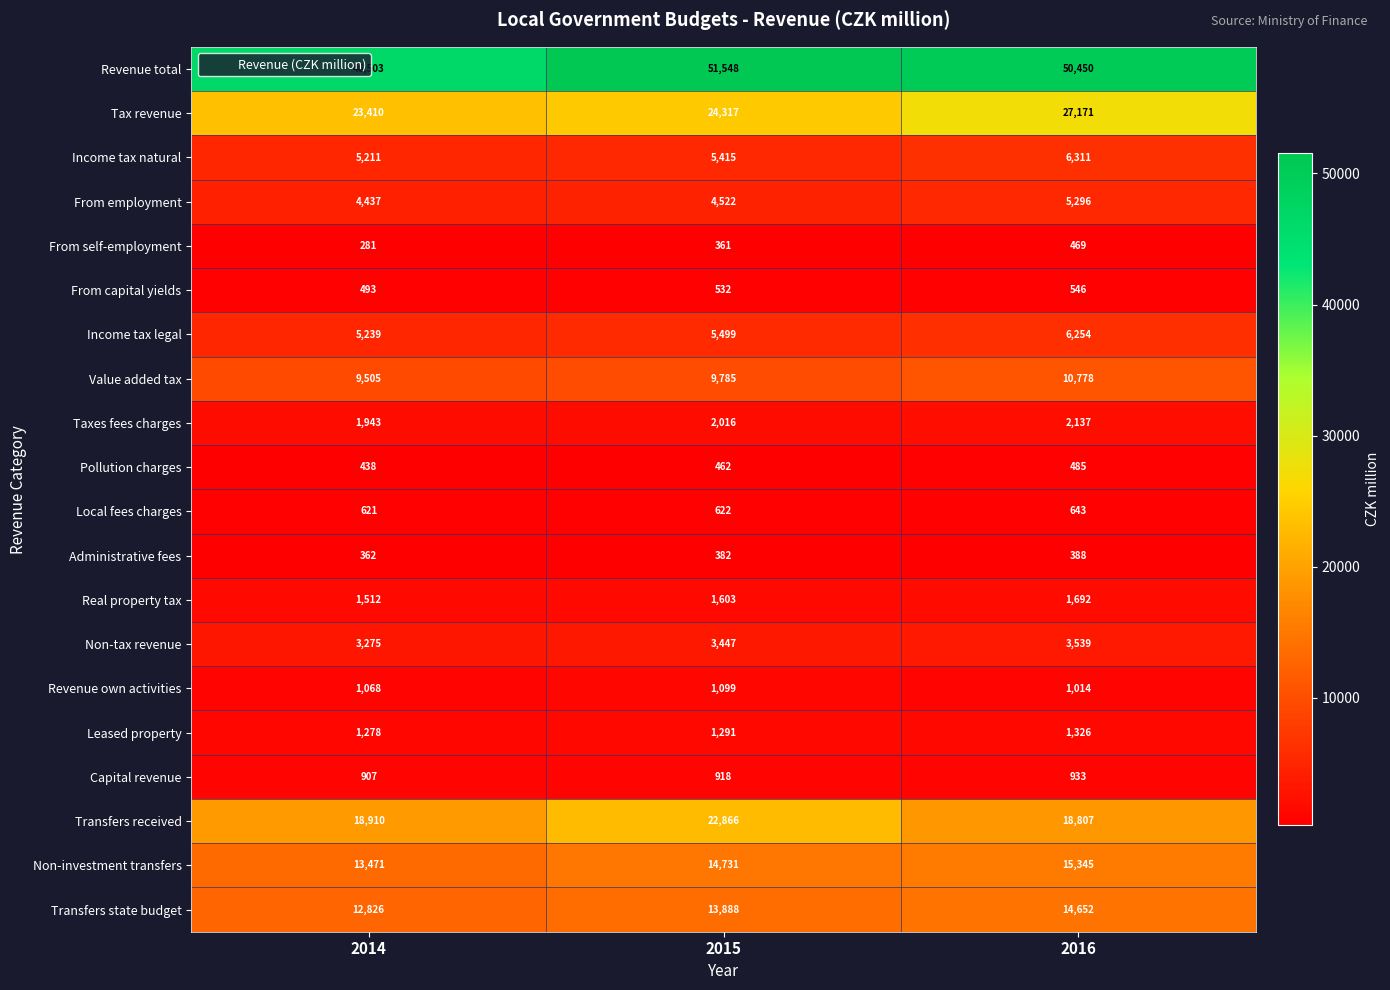

Which category has the lowest value in the Non-tax revenue series?

2014